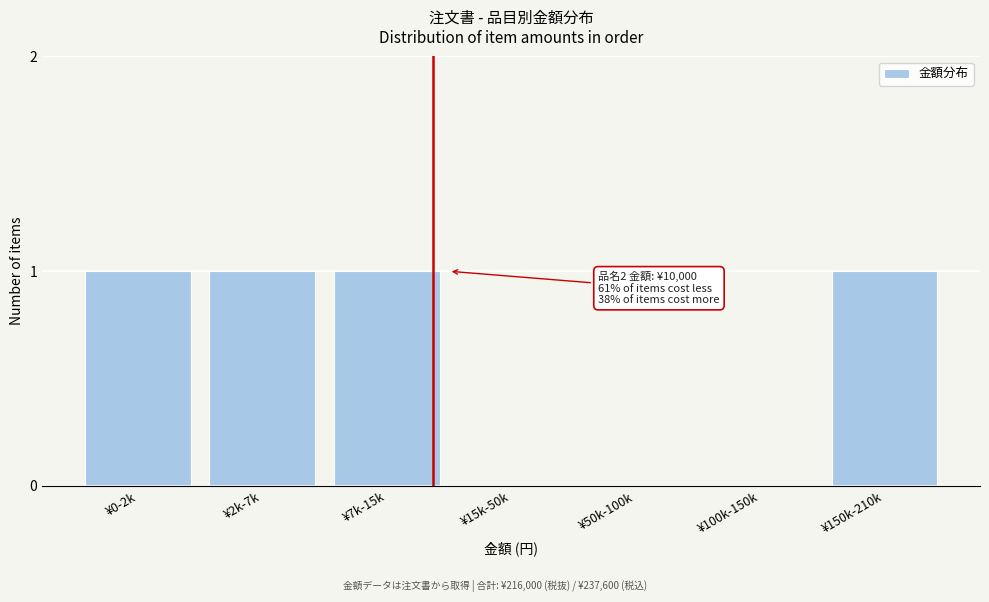

Reading right to left, what are all the values shown in this chart?

¥150k-210k=1	¥100k-150k=0	¥50k-100k=0	¥15k-50k=0	¥7k-15k=1	¥2k-7k=1	¥0-2k=1